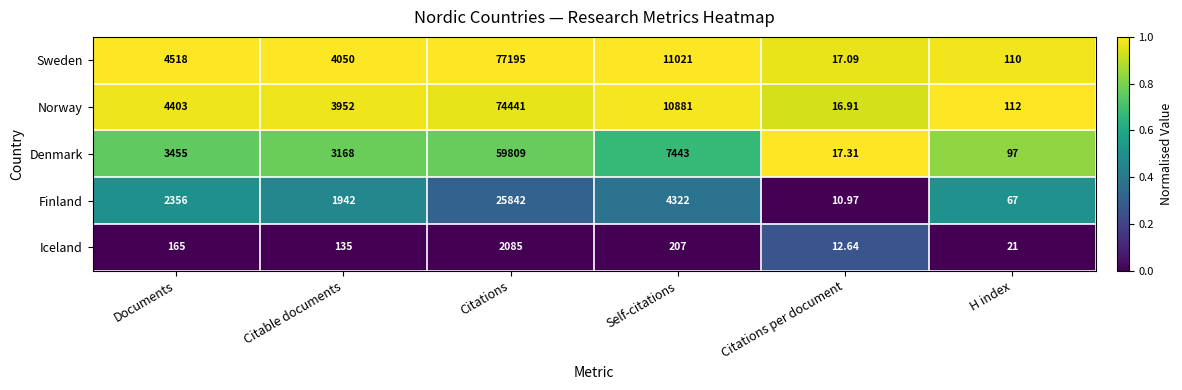

Which category has the highest value across all series?

Citations